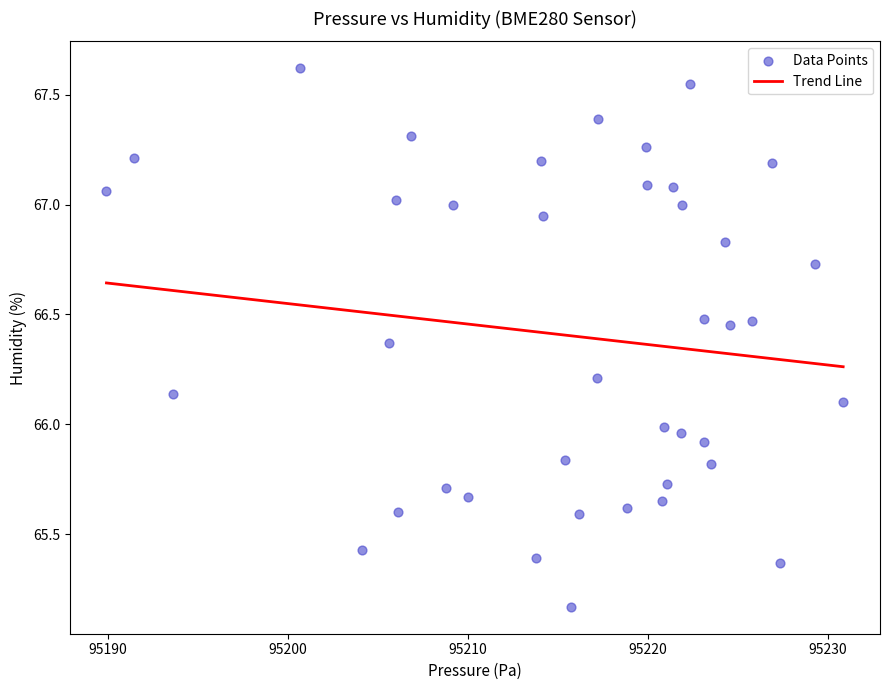

What is the range of X values (max minus min)?

40.9